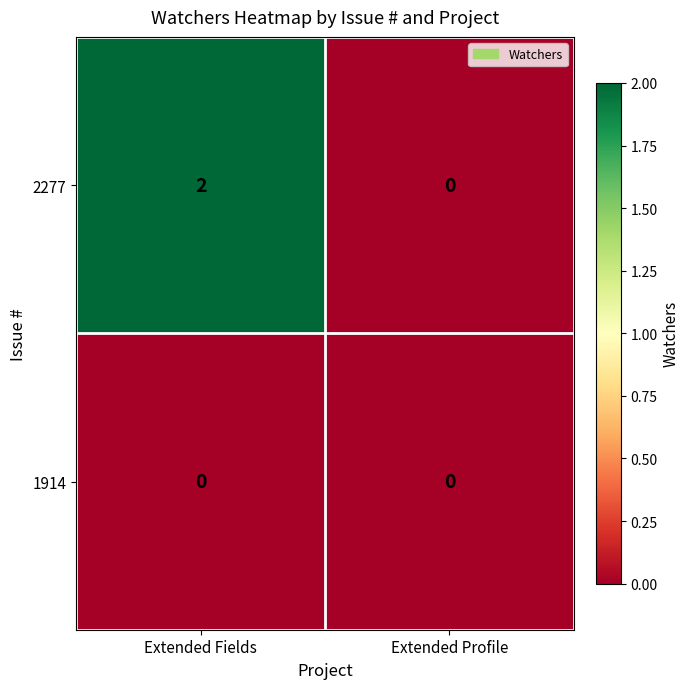

Reading left to right, extract all data points from this chart.

2277: 2	0
1914: 0	0